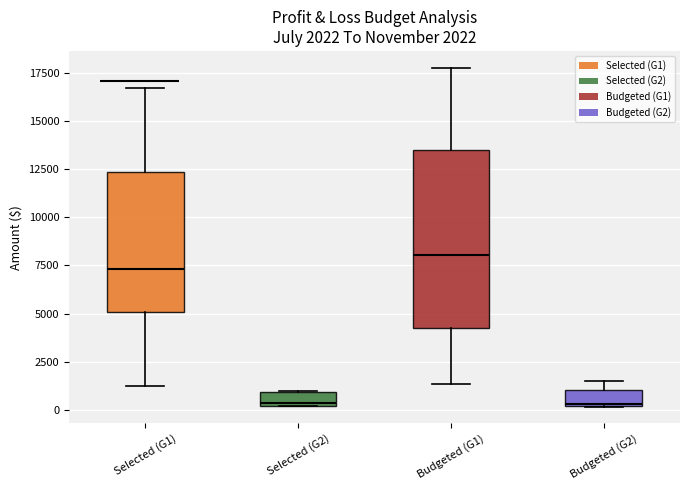

Which box is the tallest, from its lower edge to its upper edge?

Budgeted (G1)